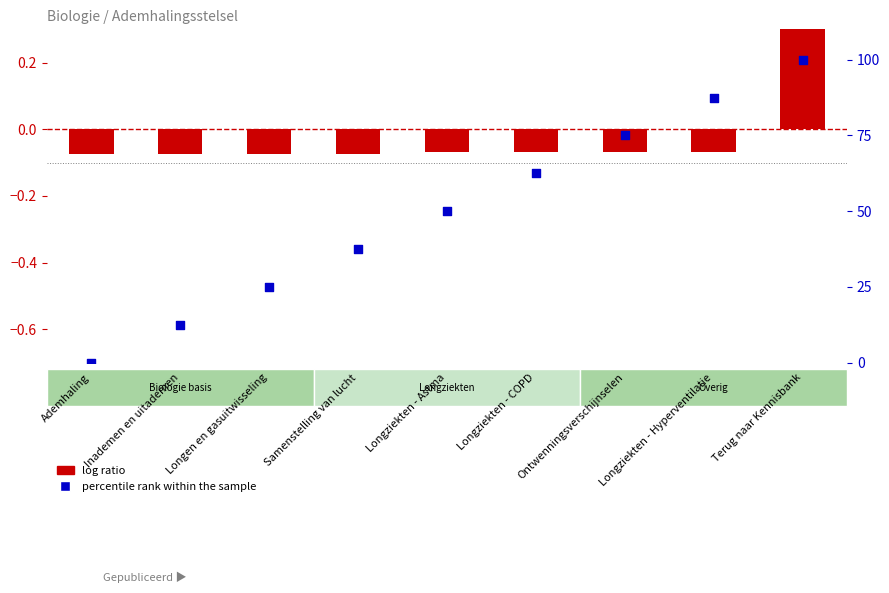

Which series contains the lowest Y value?

log ratio